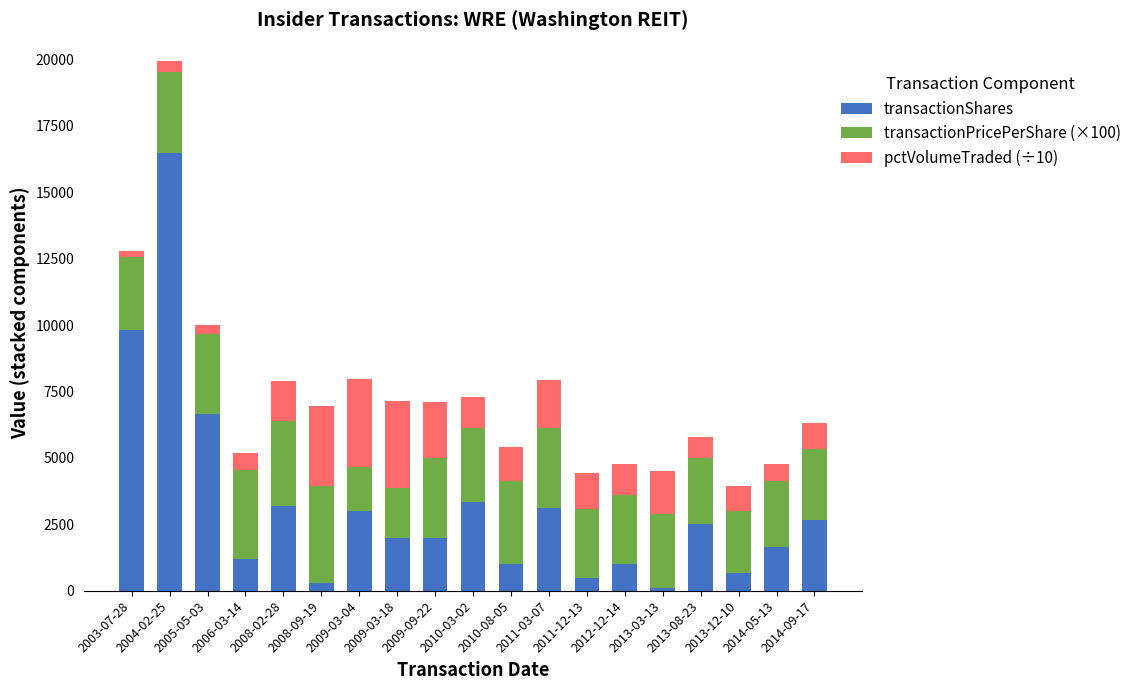

What is the maximum value for transactionShares?

16485.0